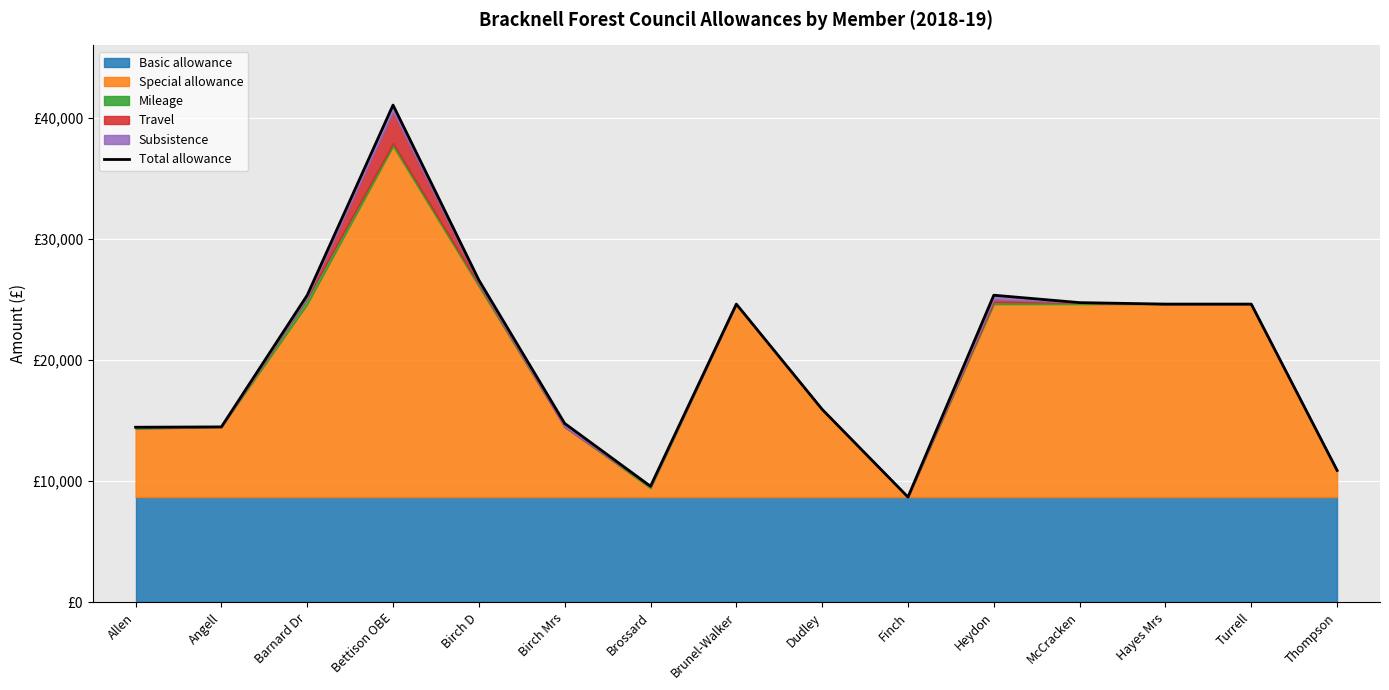

What is the maximum value shown in the chart?

41040.3